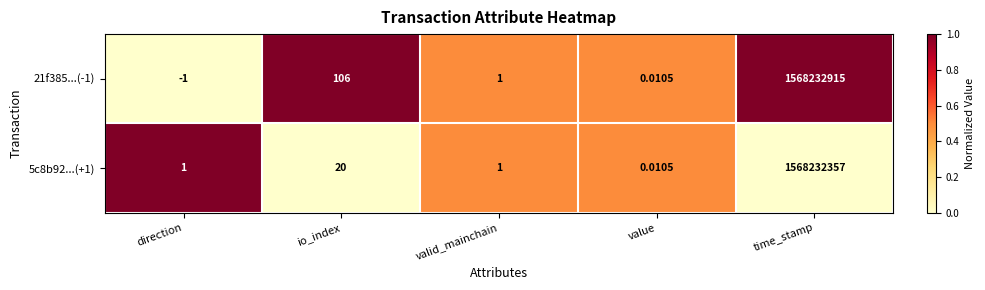

Which category has the highest value in the 5c8b92...(+1) series?

time_stamp